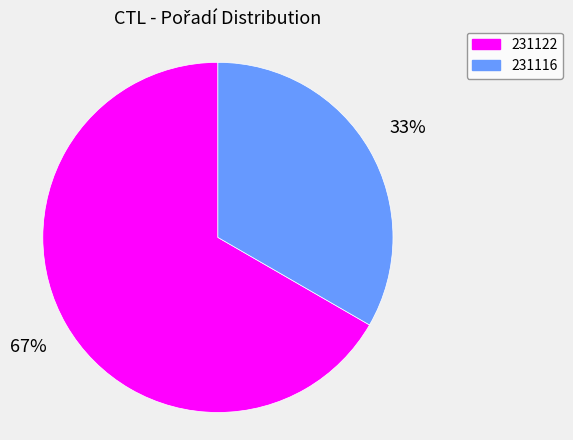

To the nearest percent, what is the combined percentage of 231116 and 231122?

100%